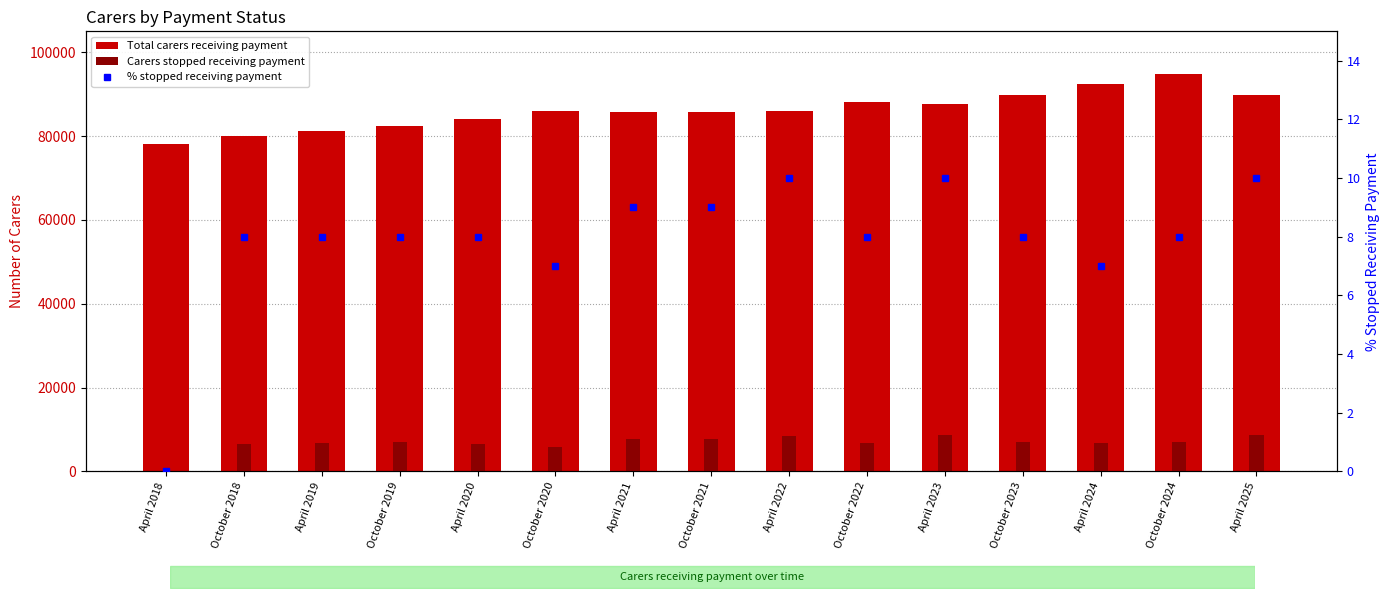

What is the label of the 15th bar from the right?

April 2018